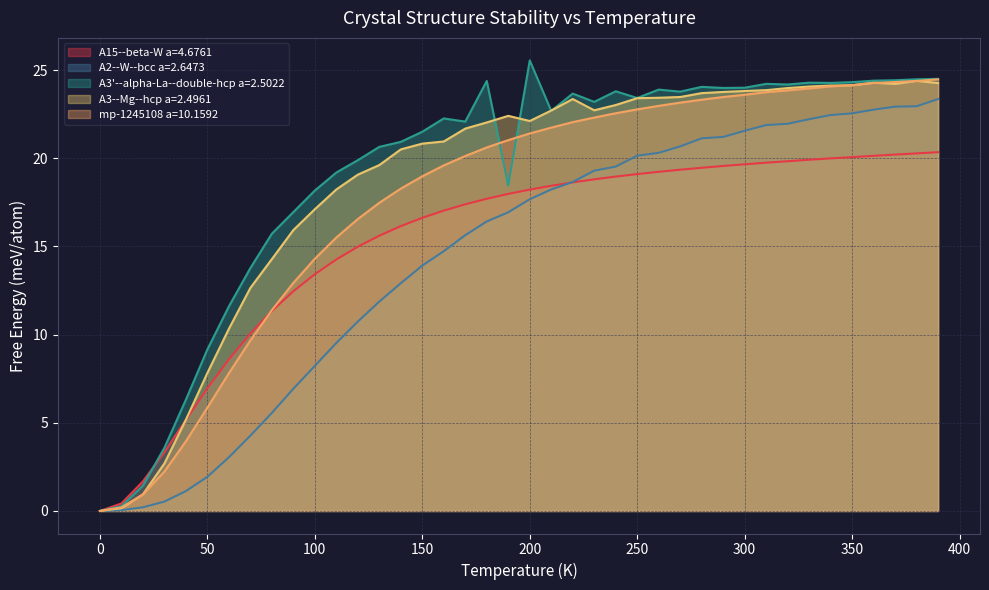

What is the sum of the mp-1245108 a=10.1592 values at 240.0 and 170.0?

42.7